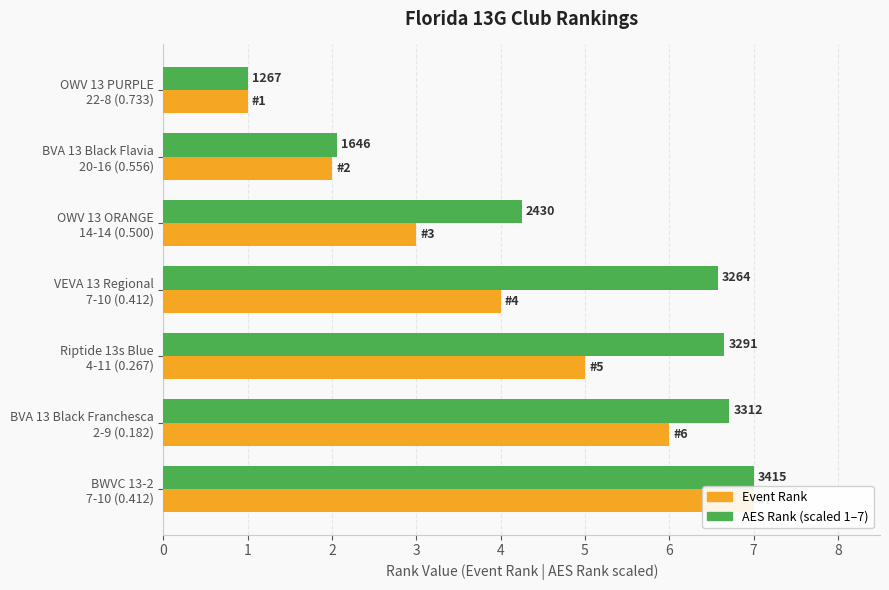

List the series in order of their overall mean, lowest first.

Event Rank, AES Rank (scaled)